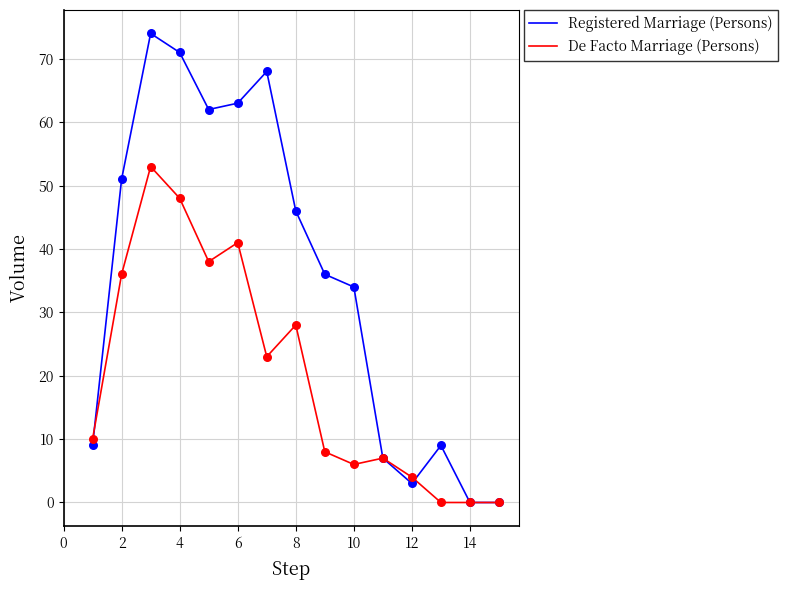

Which series has the largest total across all categories?

Registered Marriage (Persons)